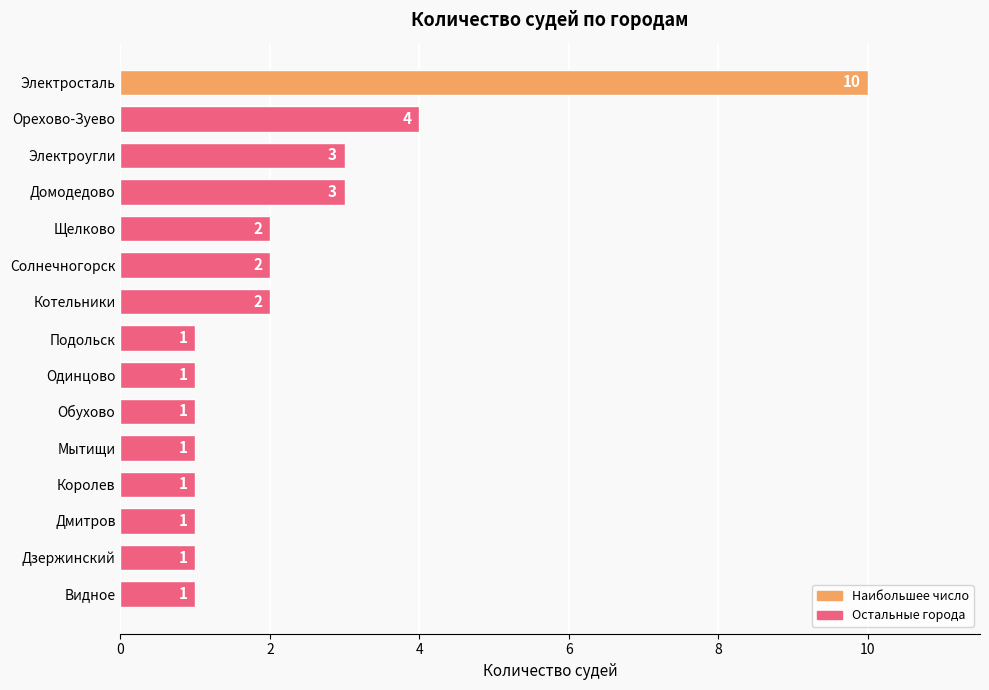

Reading bottom to top, what are all the values shown in this chart?

1	1	1	1	1	1	1	1	2	2	2	3	3	4	10